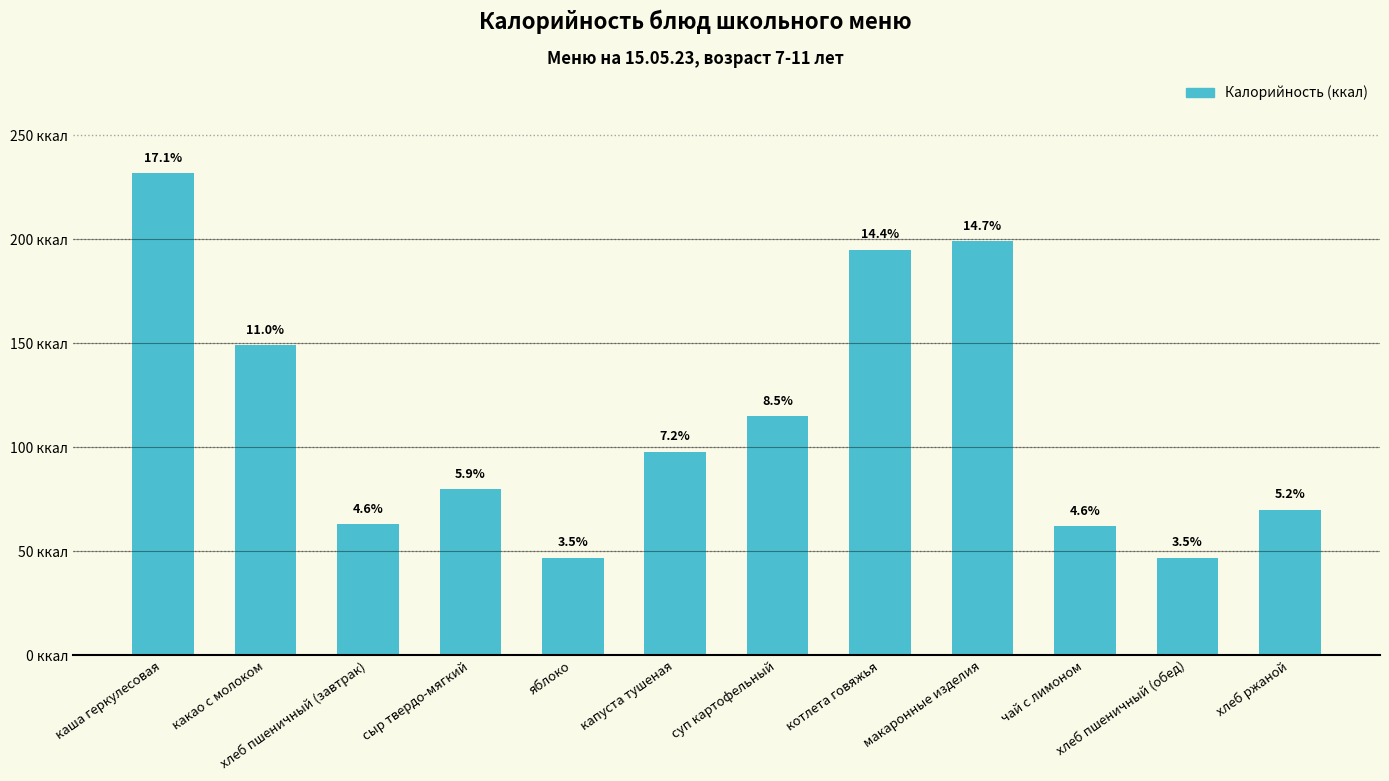

What is the ratio of the value at какао с молоком to the value at макаронные изделия?

0.7